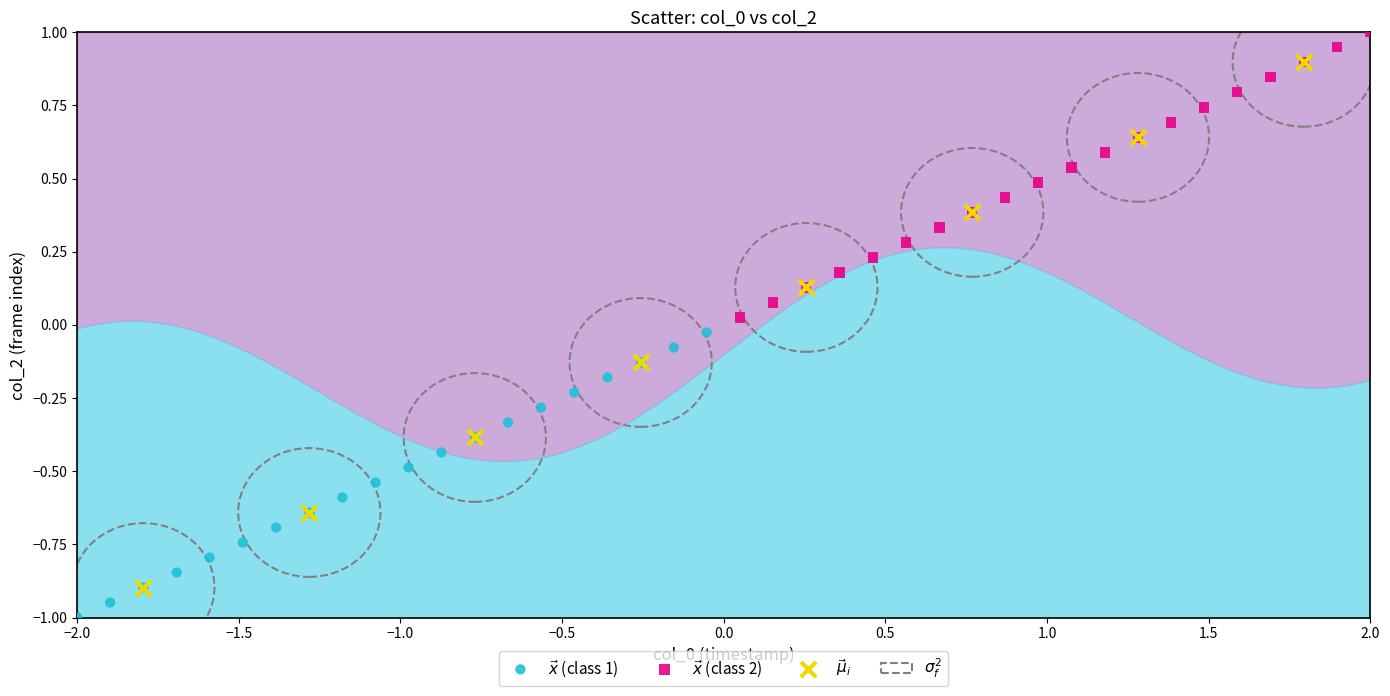

Which series reaches the minimum Y coordinate?

$\vec{x}$ (class 1)